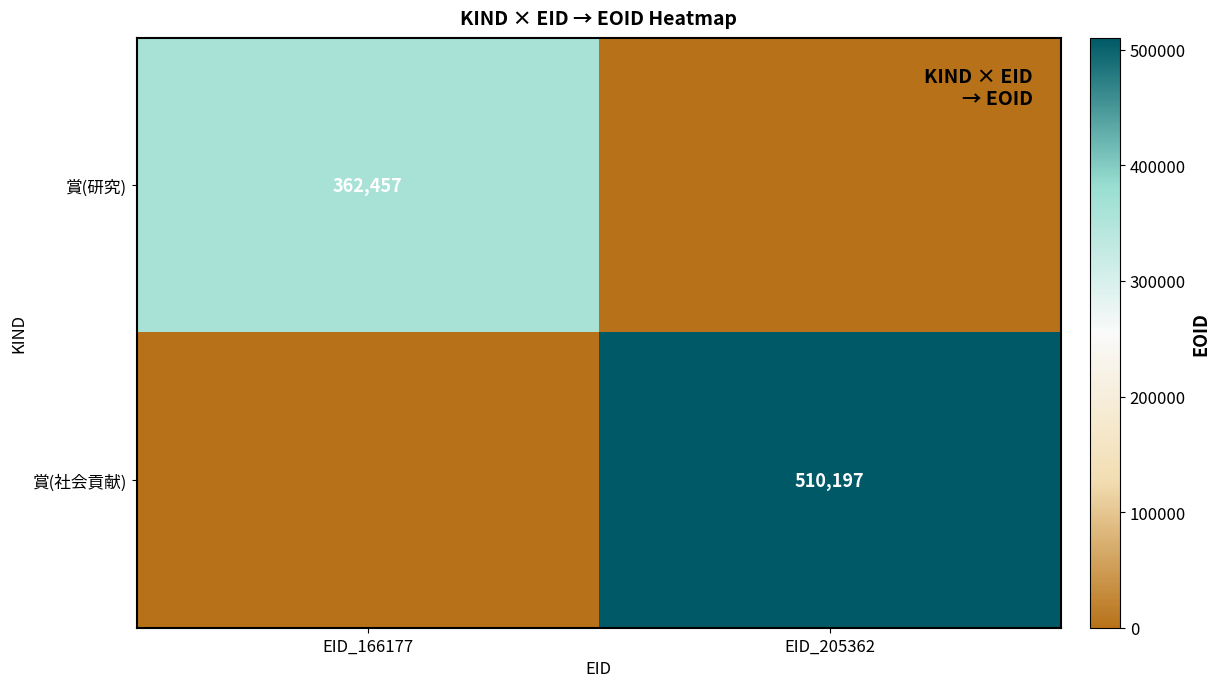

The value of 賞(社会貢献) at EID_205362 is 510197. True or false?

True